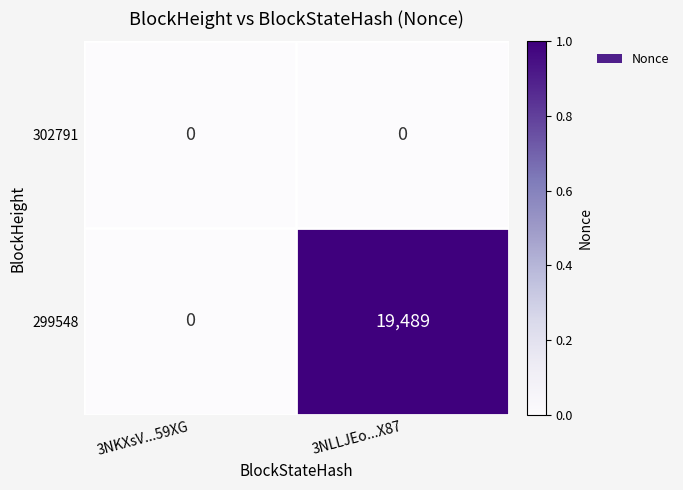

At which category is the sum across all series the highest?

3NLLJEo...X87